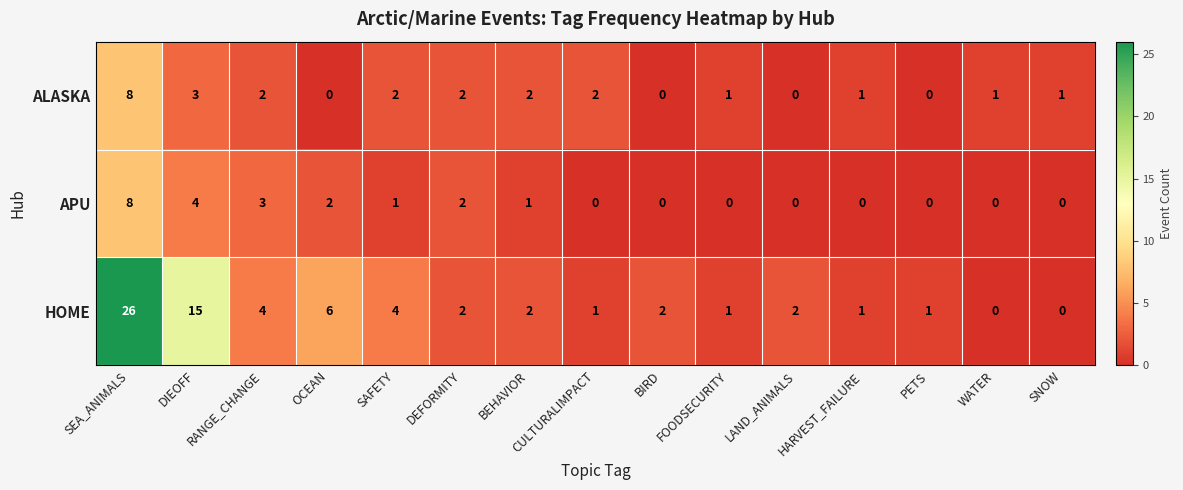

The APU series shows 0 at SAFETY. True or false?

False